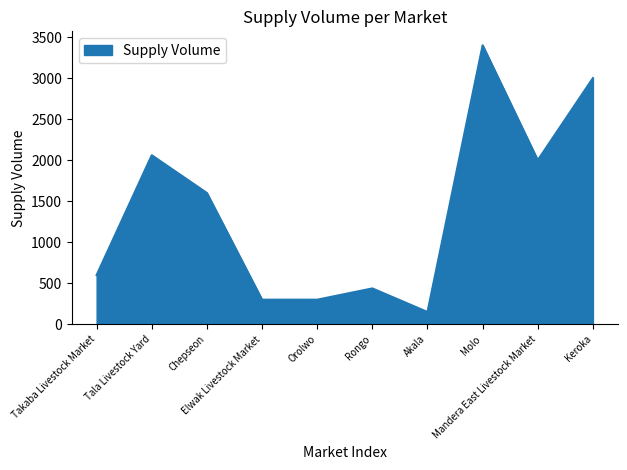

What is the greatest value displayed?

3400.0